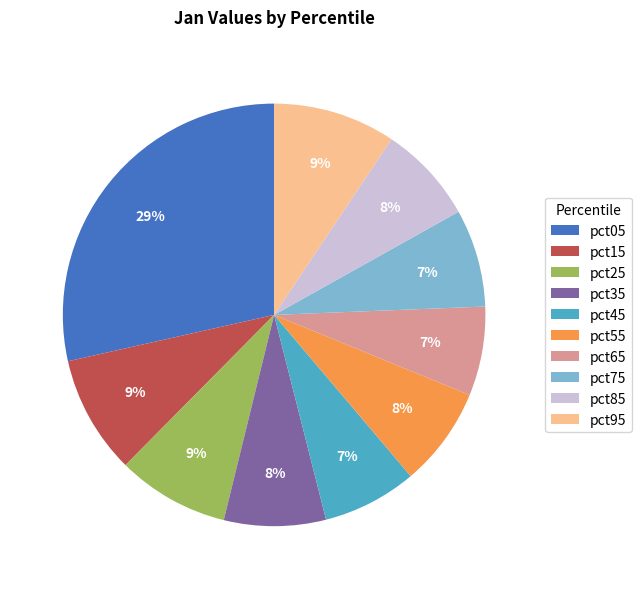

To the nearest percent, what portion does pct65 represent?

7%